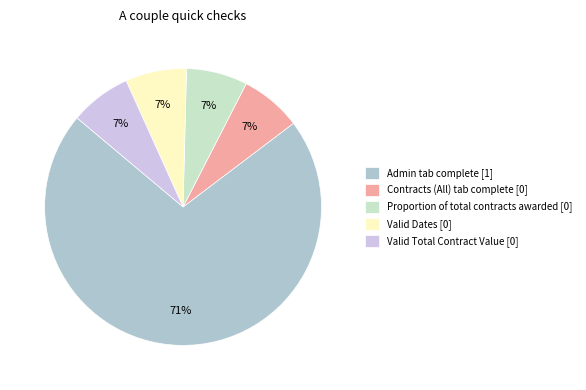

Which slice represents more than half of the pie?

Admin tab complete